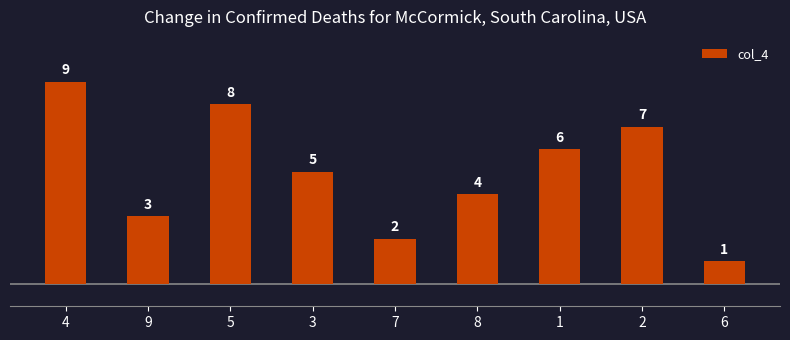

What is the minimum value shown in the chart?

1